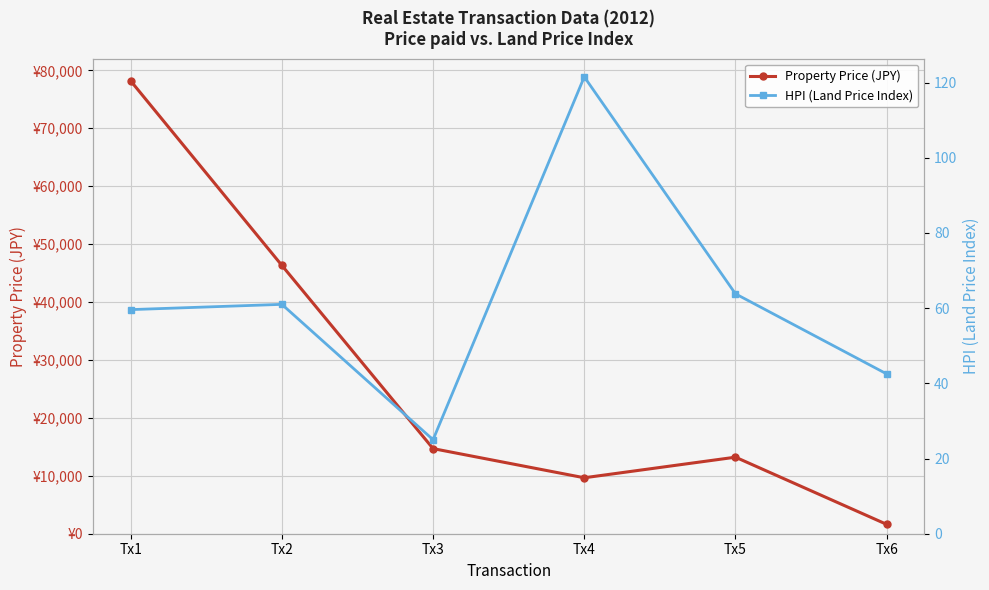

Reading left to right, extract all data points from this chart.

Property Price (JPY): 78179.0	46325.0	14694.0	9660.0	13215.0	1616.0
HPI (Land Price Index): 59.6	61.0	25.0	121.5	63.8	42.5